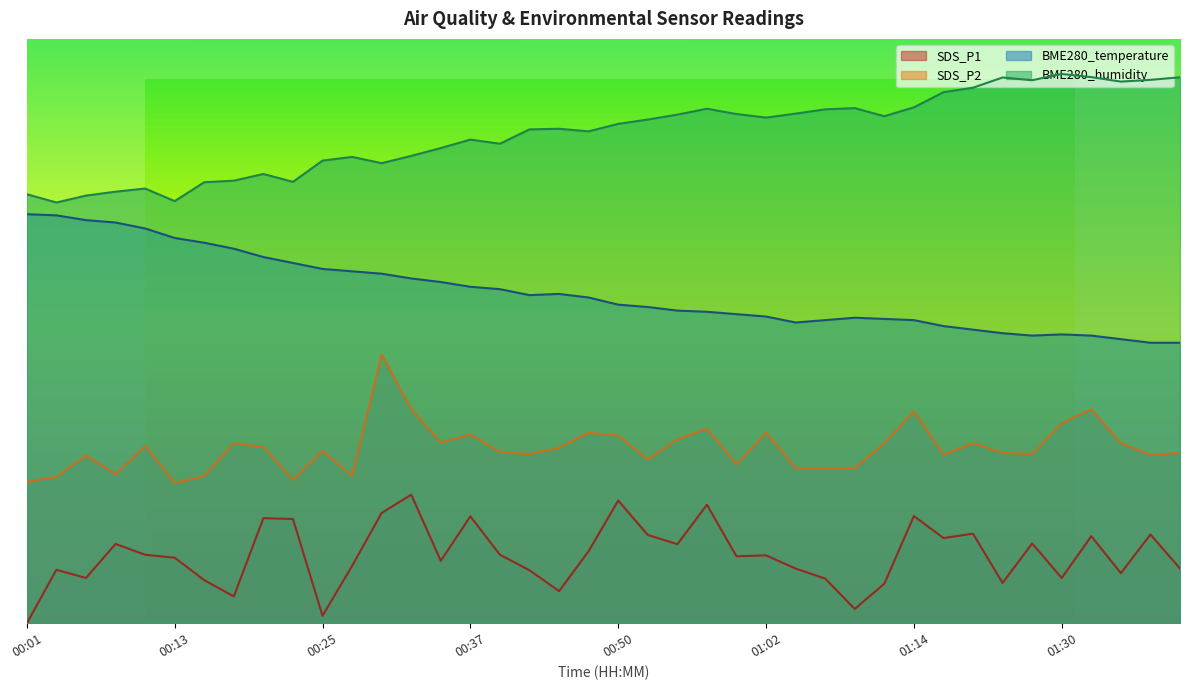

How many series are shown in this chart?

4